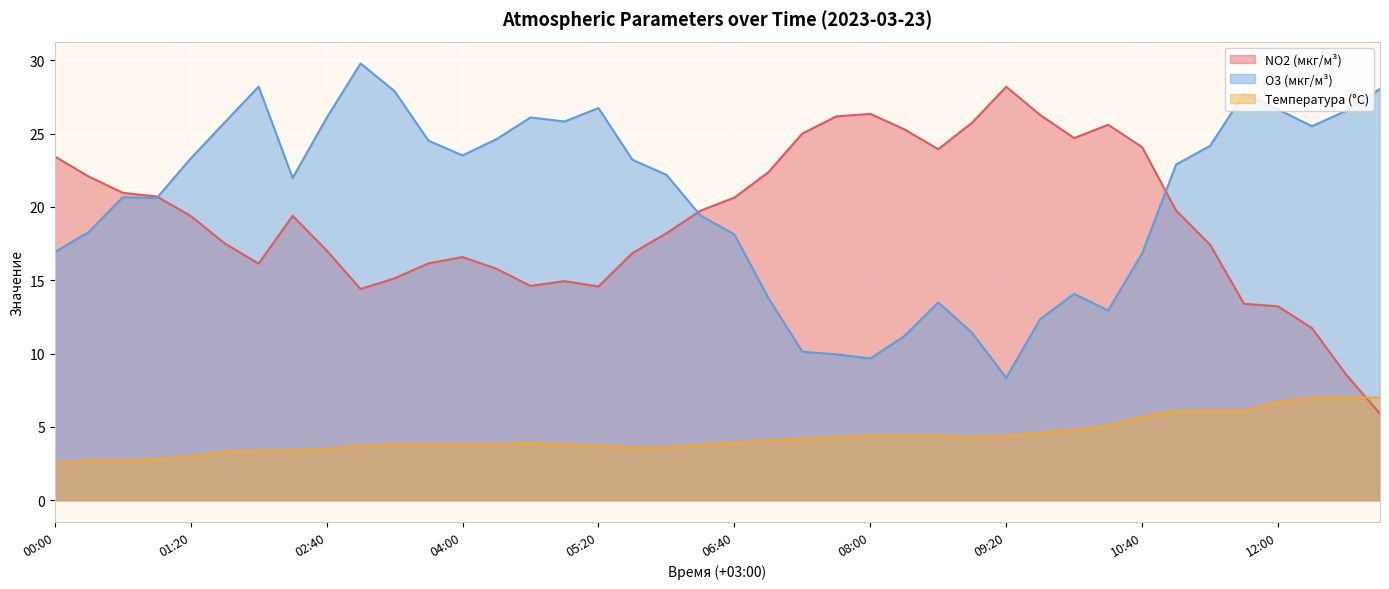

Does the chart display data point markers on the line(s)?

No